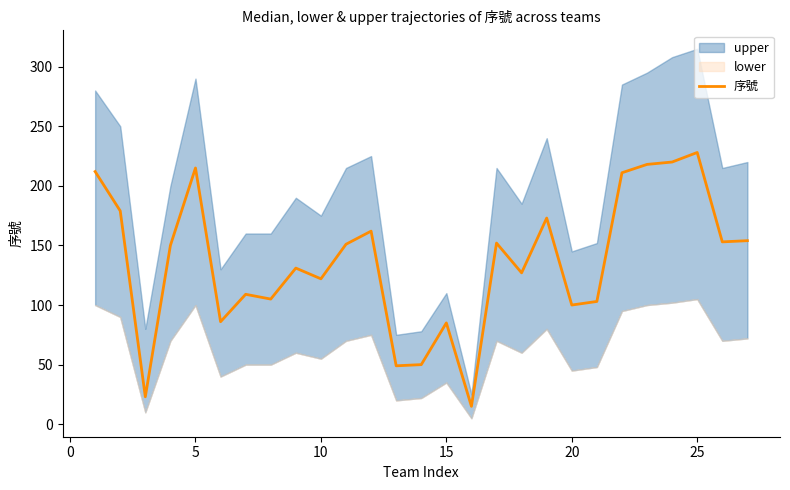

True or false: the data has more than 0 interior local peaks.

True